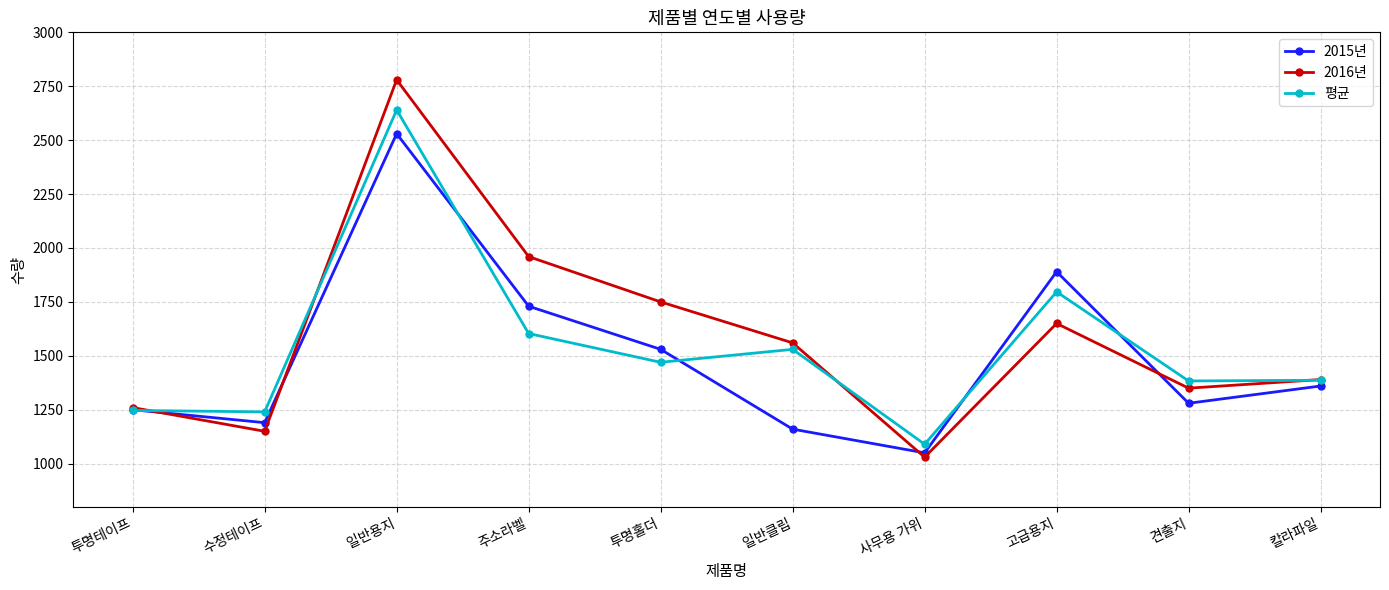

At which category does the chart reach its minimum across all series?

사무용 가위